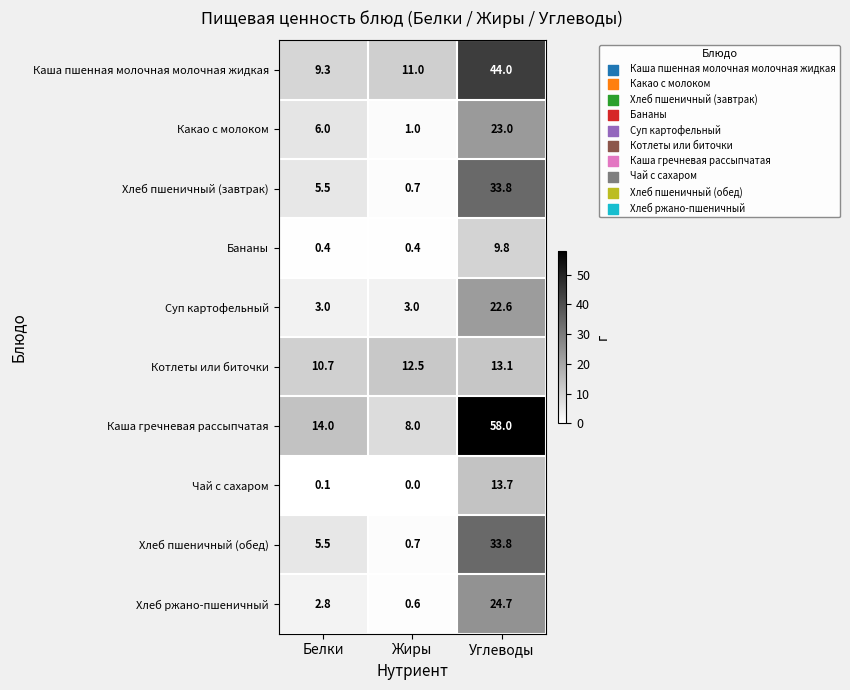

Which series has the largest total across all categories?

Каша гречневая рассыпчатая